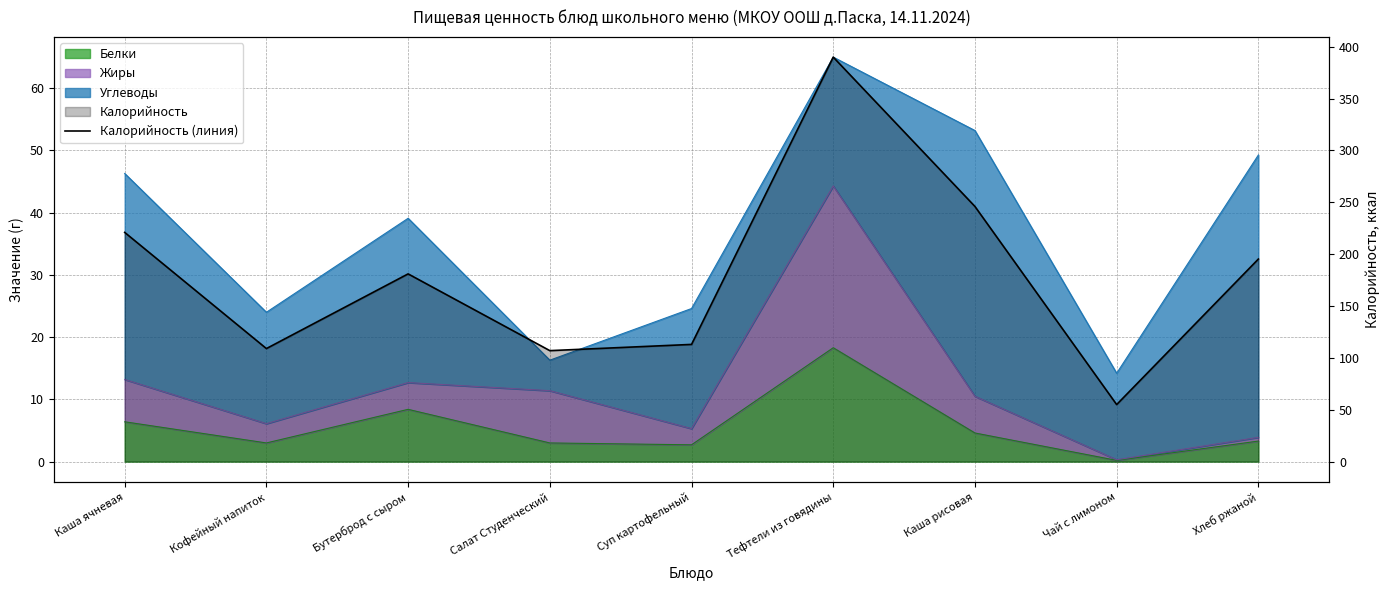

What position from the left is Каша ячневая?

1